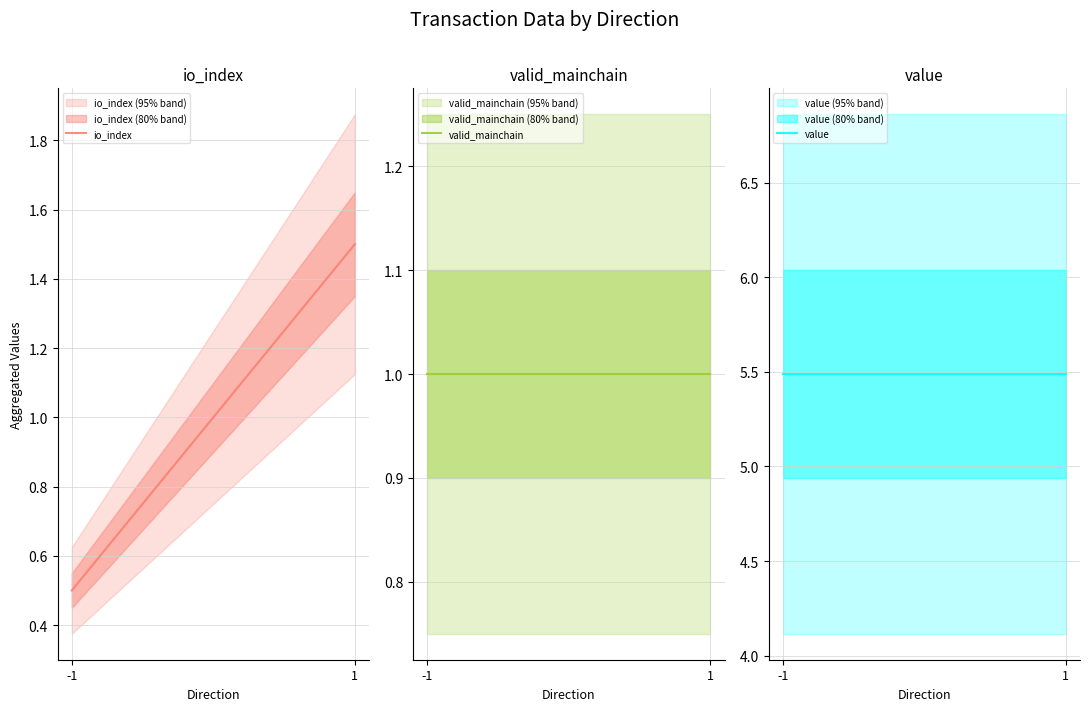

What is the minimum value for io_index?

0.5